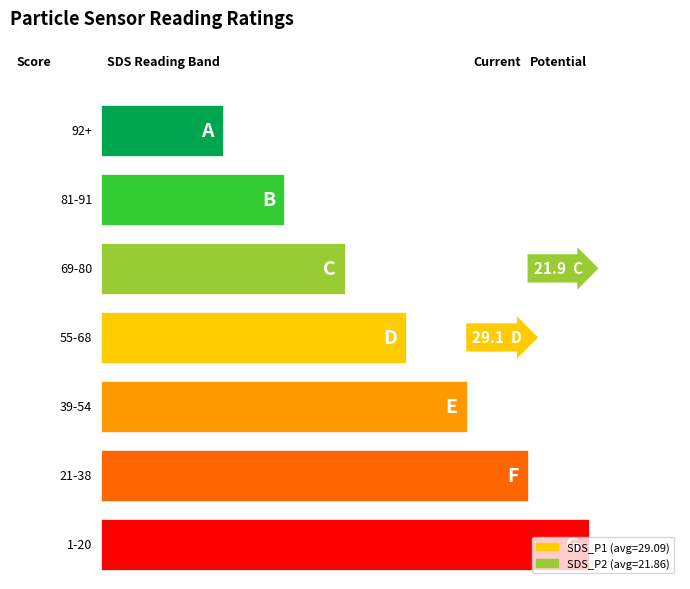

The value of SDS_P1 at 00:01 is 41.7. True or false?

False